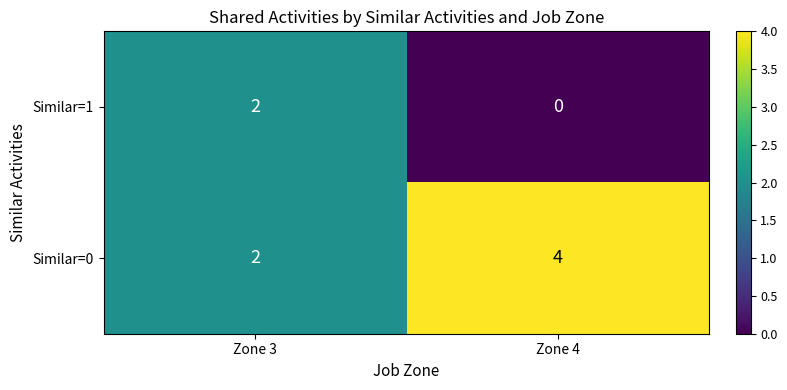

What is the average value of the Similar=0 series?

3